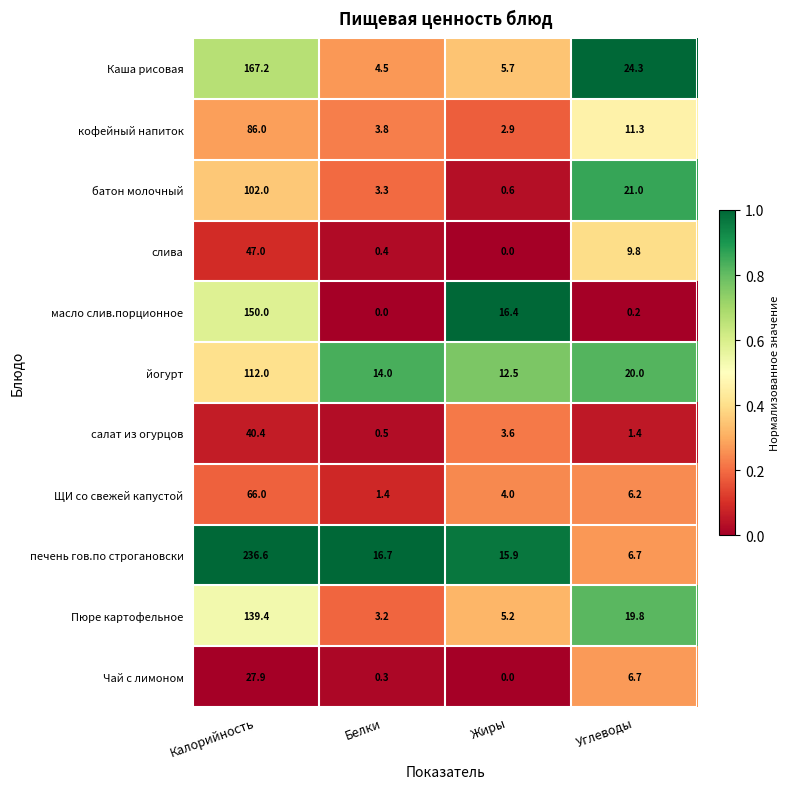

What is the difference between the maximum and second lowest values in the салат из огурцов series?

39.0